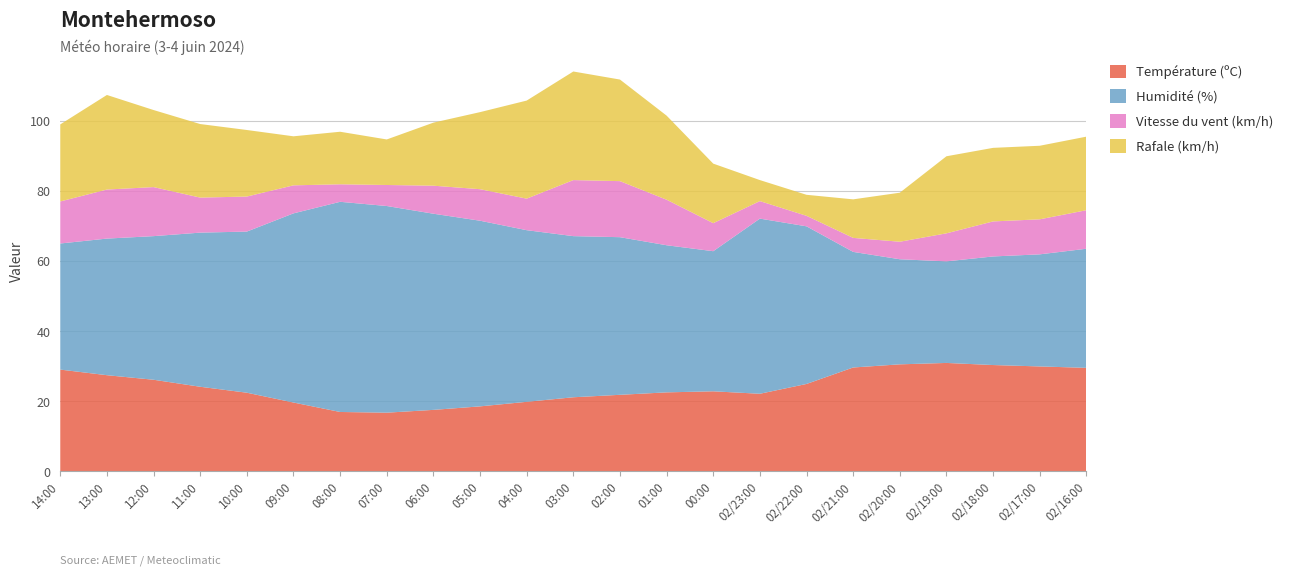

Reading right to left, transcribe all the data shown in this chart.

Température (ºC): 29.5	29.9	30.3	30.9	30.5	29.6	24.9	22.1	22.8	22.5	21.8	21.1	19.8	18.5	17.5	16.7	16.9	19.6	22.4	24.1	26.1	27.4	29.0
Humidité (%): 34.0	32.0	31.0	29.0	30.0	33.0	45.0	50.0	40.0	42.0	45.0	46.0	49.0	53.0	56.0	59.0	60.0	54.0	46.0	44.0	41.0	39.0	36.0
Vitesse du vent (km/h): 11.0	10.0	10.0	8.0	5.0	4.0	3.0	5.0	8.0	13.0	16.0	16.0	9.0	9.0	8.0	6.0	5.0	8.0	10.0	10.0	14.0	14.0	12.0
Rafale (km/h): 21.0	21.0	21.0	22.0	14.0	11.0	6.0	6.0	17.0	24.0	29.0	31.0	28.0	22.0	18.0	13.0	15.0	14.0	19.0	21.0	22.0	27.0	22.0